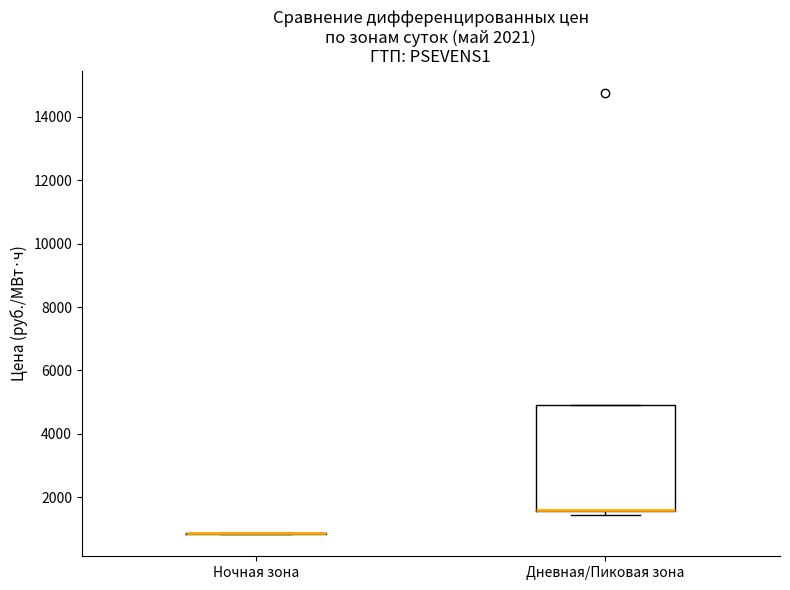

Reading left to right, read every box against the y-axis: the position of its median line, the range the box covers, and the ends of its whiskers. The values are not printed on the chart, so give them approximately, as read against the axis.

Ночная зона: box collapsed to a line at 800, whiskers 800 to 800
Дневная/Пиковая зона: median 1600 (drawn on the box's lower edge), box 1600 to 5000, whiskers 1400 to 5000